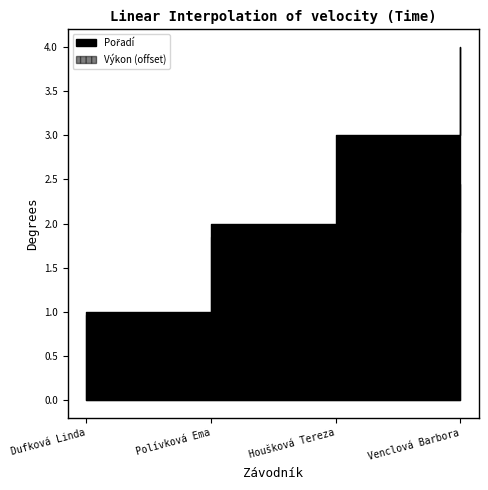

The value of Pořadí at Houšková Tereza is 3.0. True or false?

True